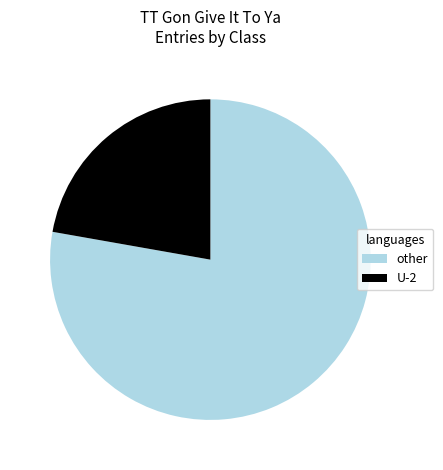

Which category has the smallest portion of the pie?

U-2